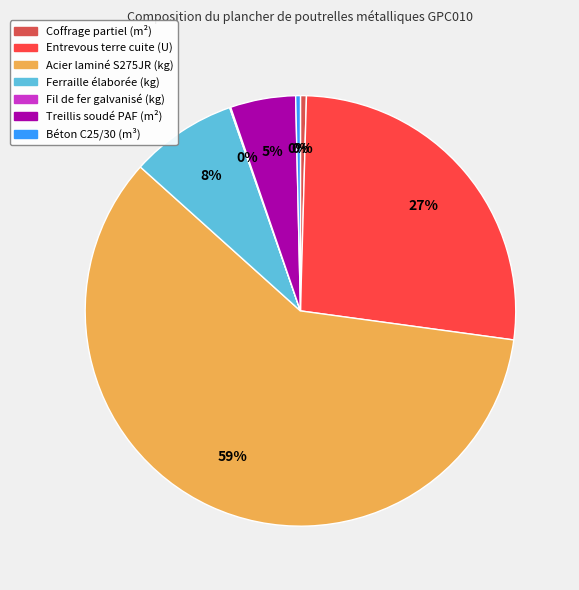

To the nearest percent, what portion does Ferraille élaborée (kg) represent?

8%